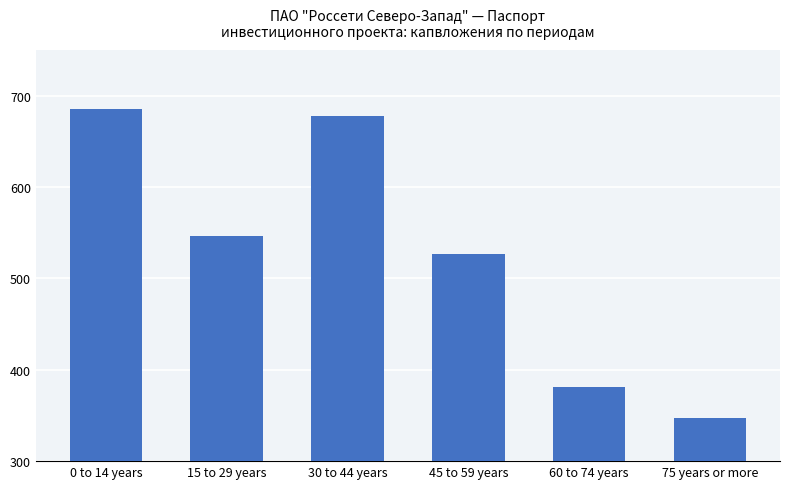

What is the sum of the values at 0 to 14 years and 30 to 44 years?

1364